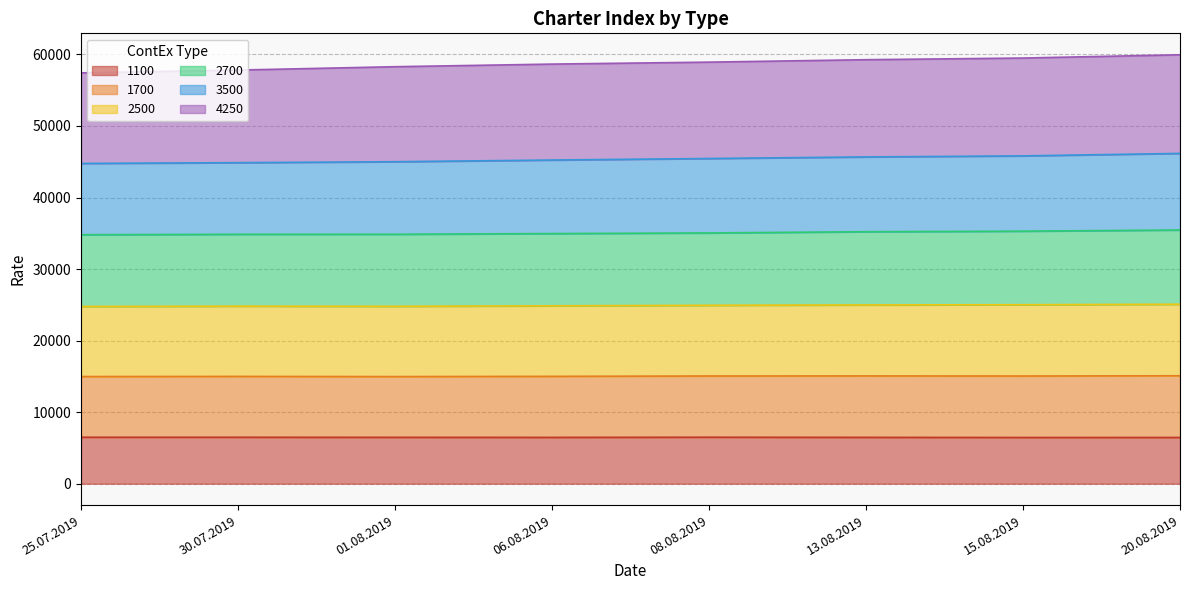

What is the total value across all series at 08.08.2019?

58923